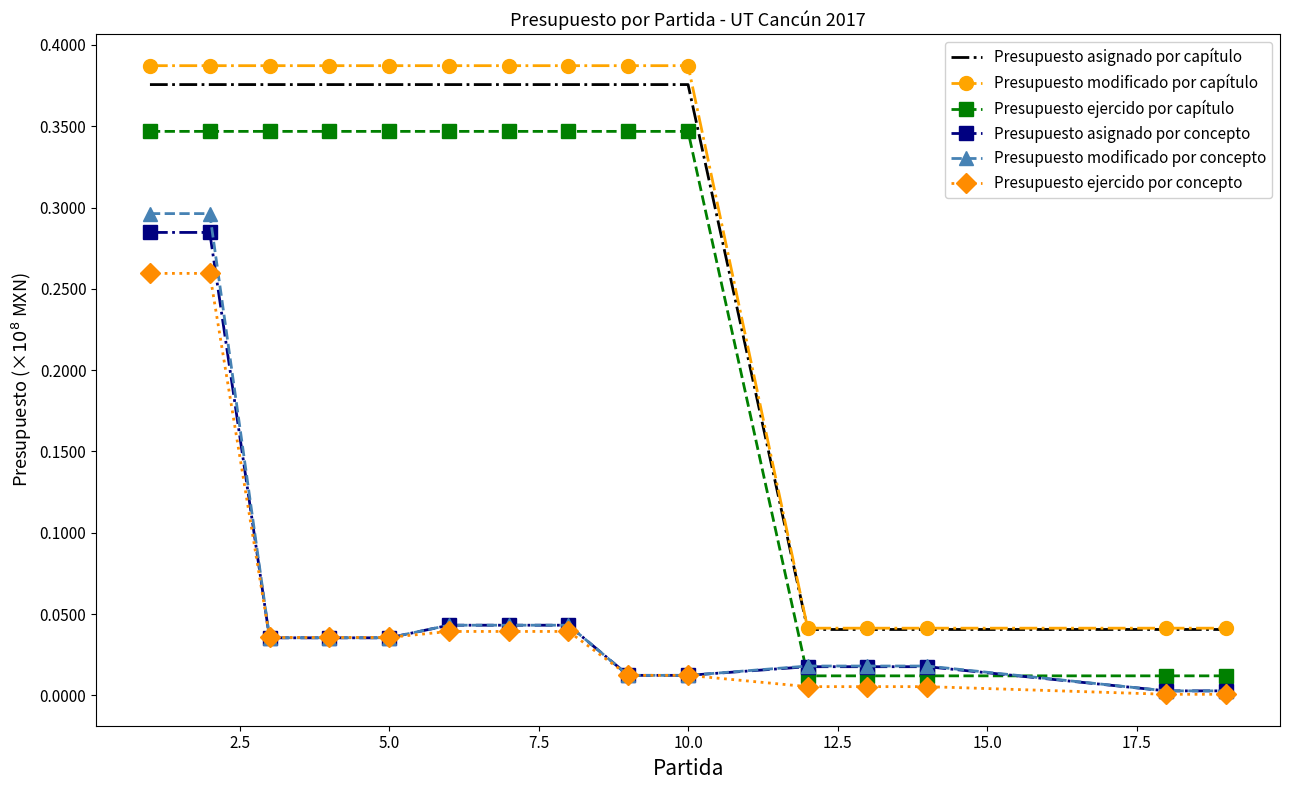

True or false: Presupuesto asignado por capítulo and Presupuesto asignado por concepto cross at least once.

False